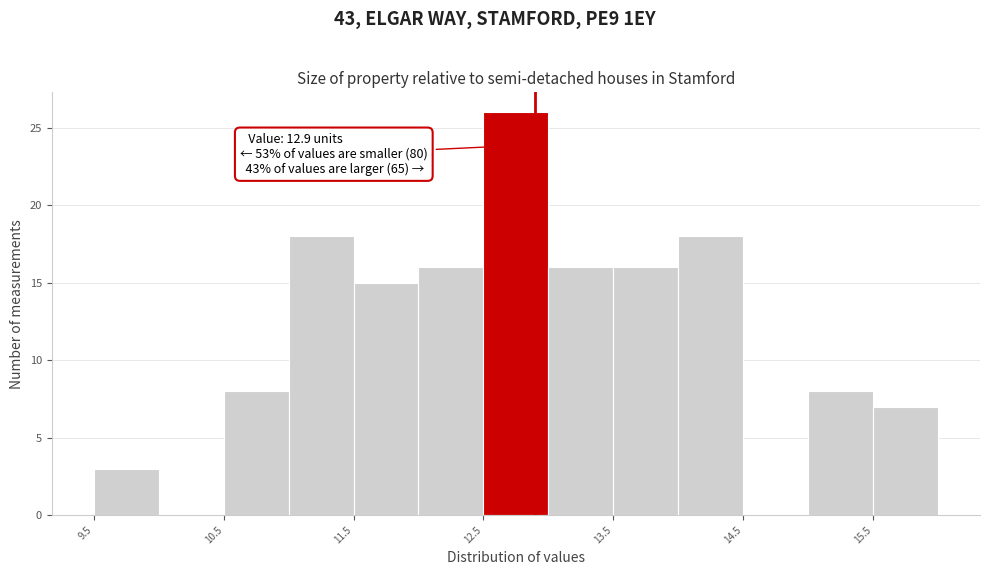

Over which range of the x-axis is the bar tallest?

12.5 to 13.0